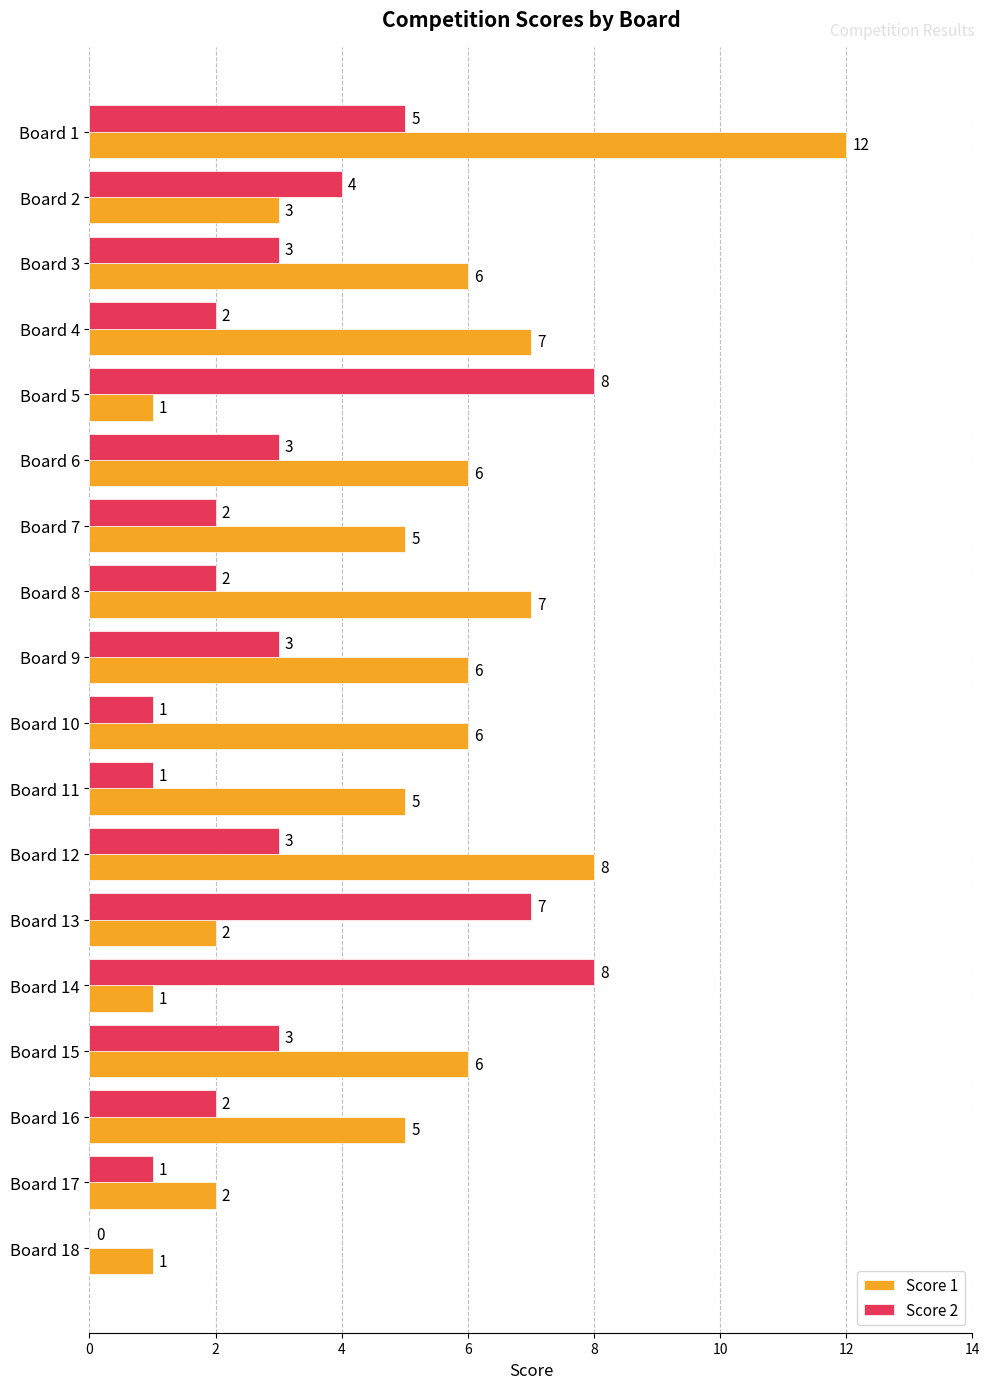

What is the maximum value for Score 1?

12